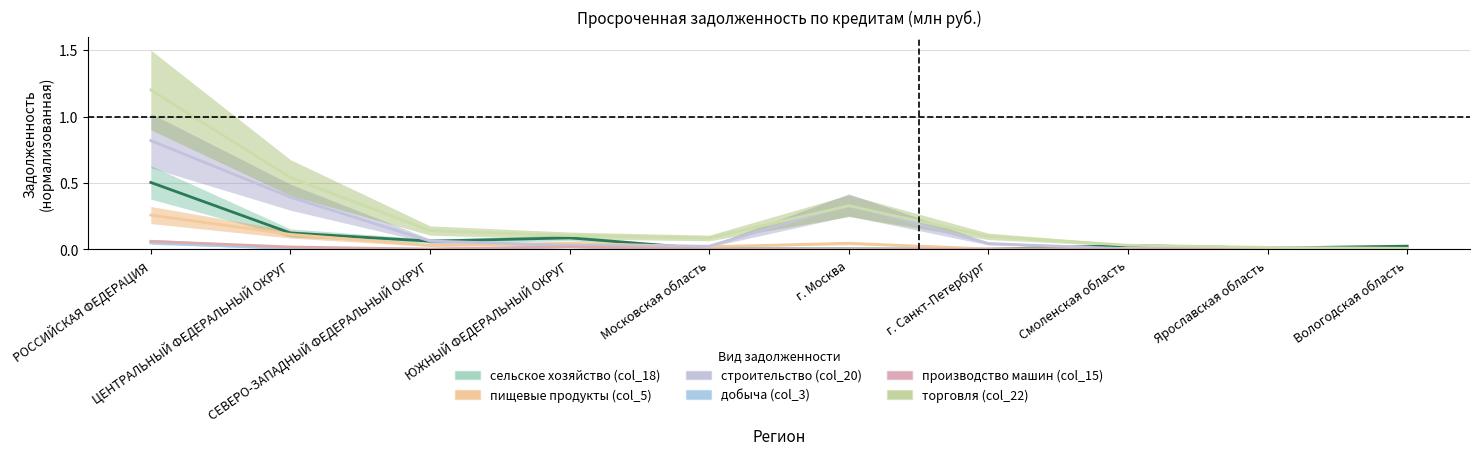

How many categories are shown in the chart?

10